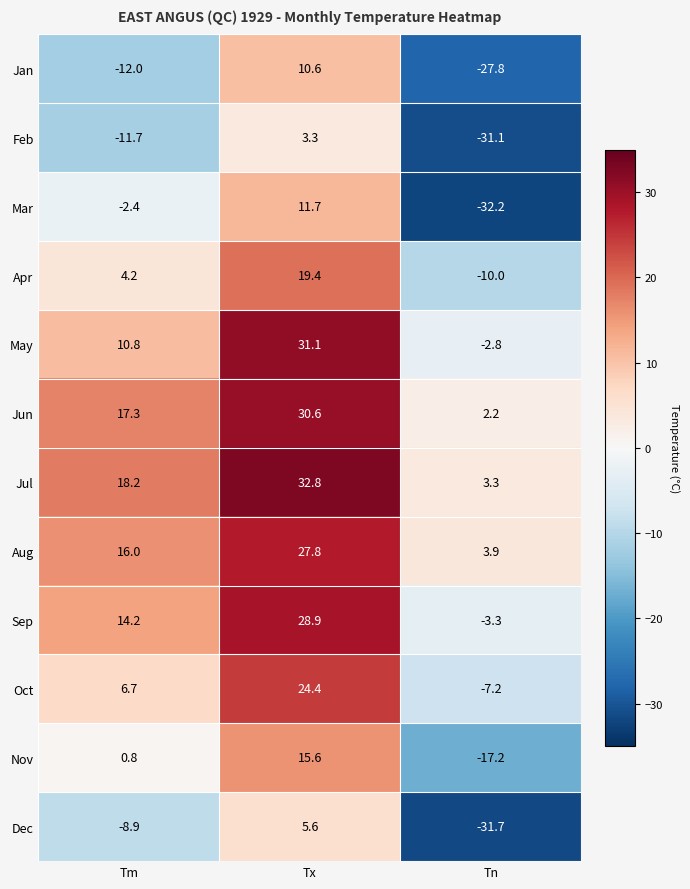

Which series has the widest spread of values?

Mar